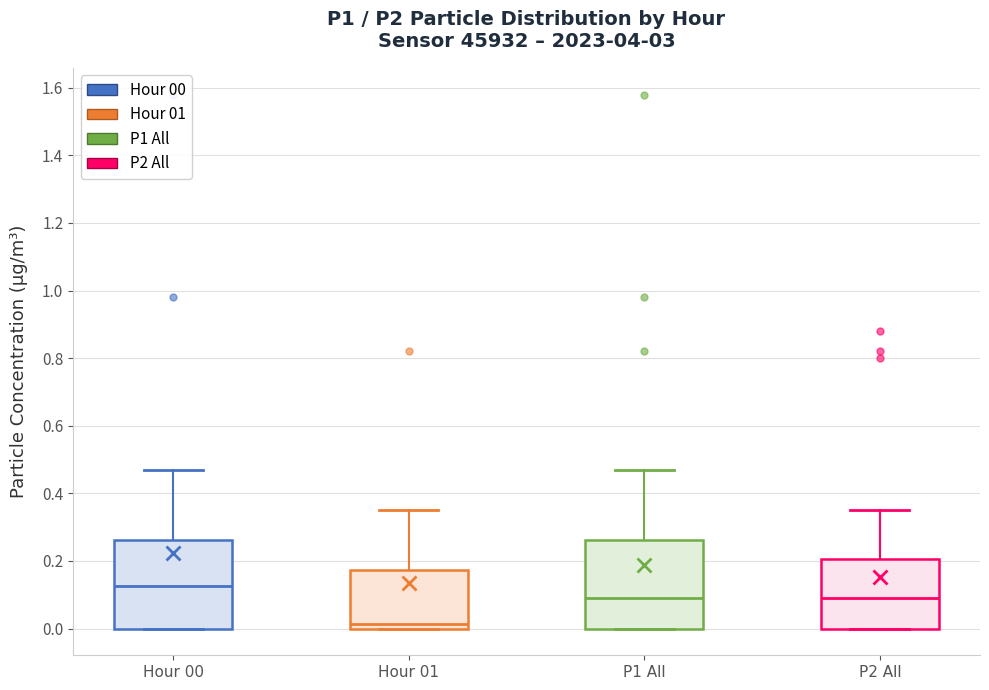

Reading left to right, read every box against the y-axis: the position of its median line, the range the box covers, and the ends of its whiskers. The values are not printed on the chart, so give them approximately, as read against the axis.

Hour 00: median 0.12, box 0.00 to 0.26, whiskers 0.00 to 0.48
Hour 01: median 0.02, box 0.00 to 0.18, whiskers 0.00 to 0.36
P1 All: median 0.10, box 0.00 to 0.26, whiskers 0.00 to 0.48
P2 All: median 0.10, box 0.00 to 0.20, whiskers 0.00 to 0.36